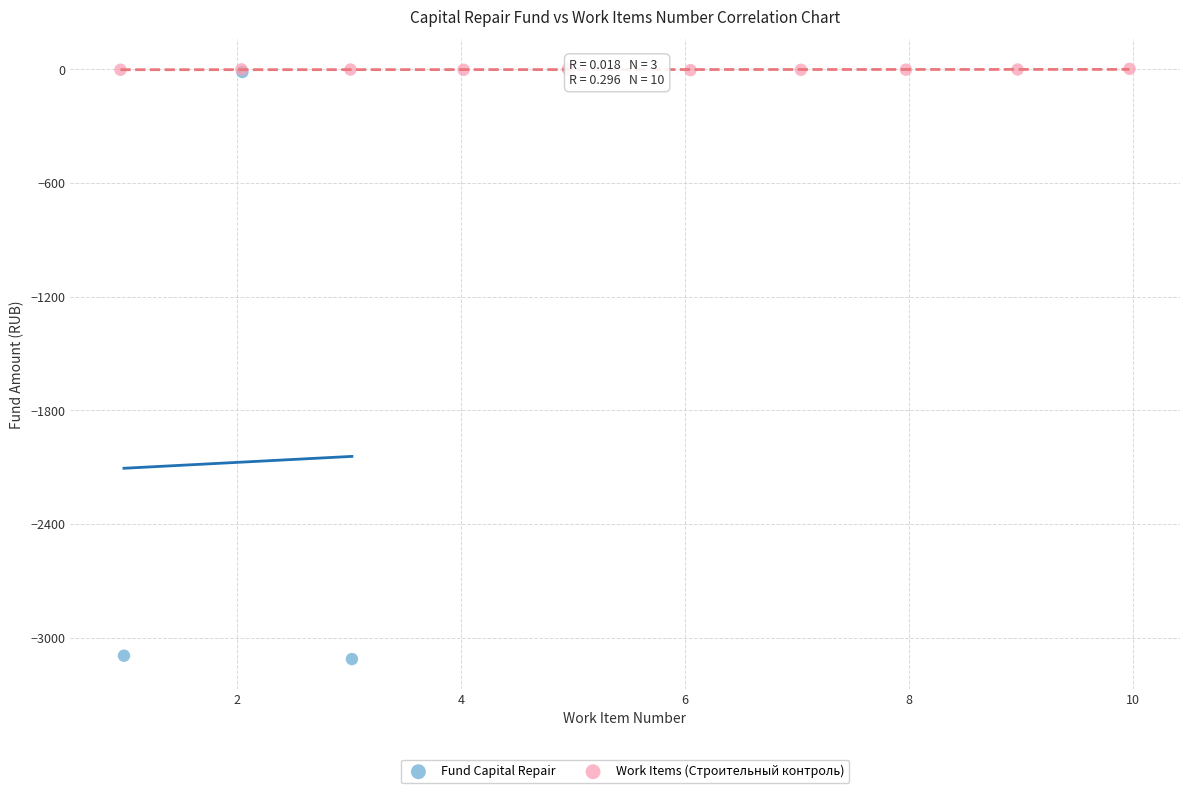

Which series reaches the minimum Y coordinate?

Fund Capital Repair